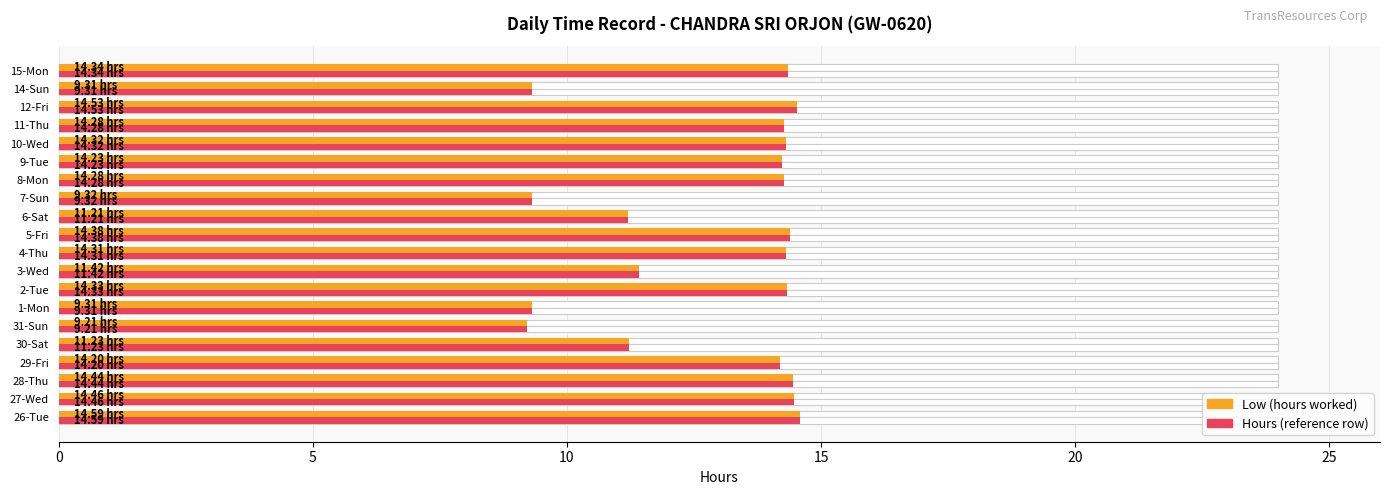

How many data points in Hours (reference) are above 14?

13